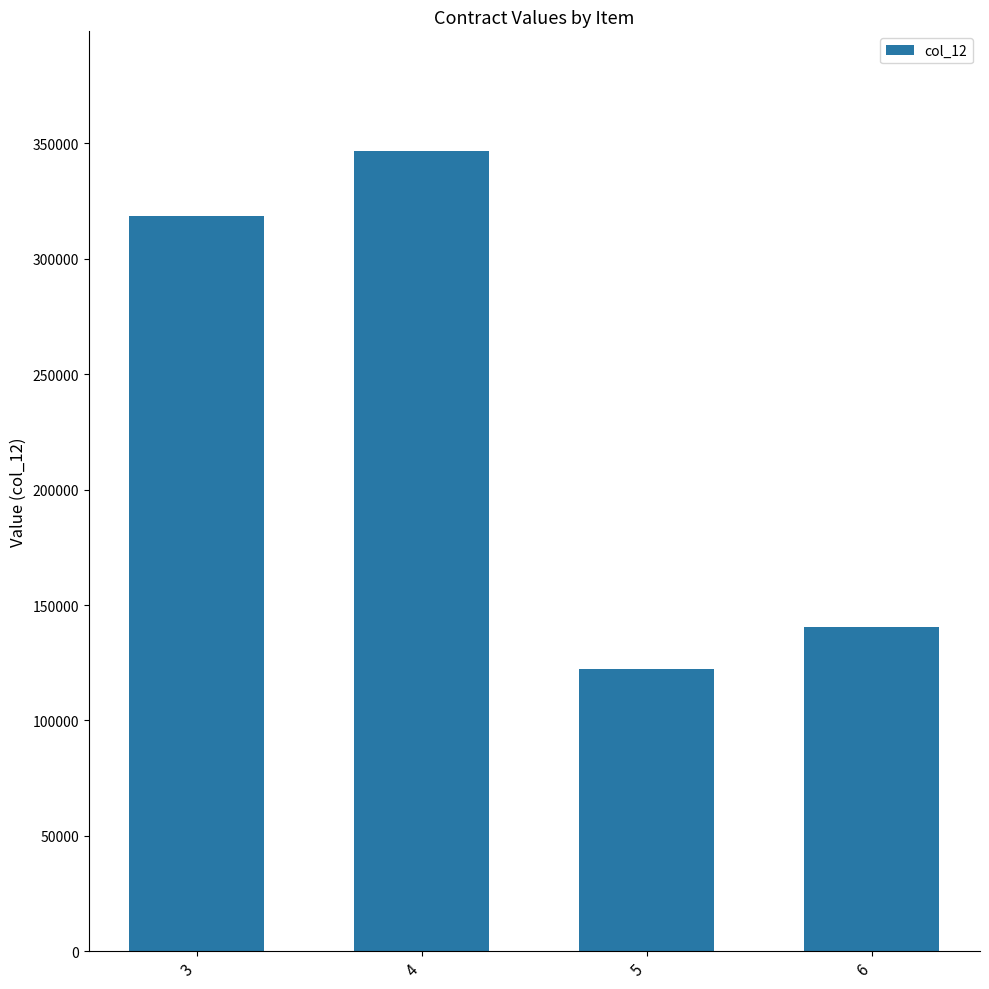

What is the change in value from 3 to 5?

-196308